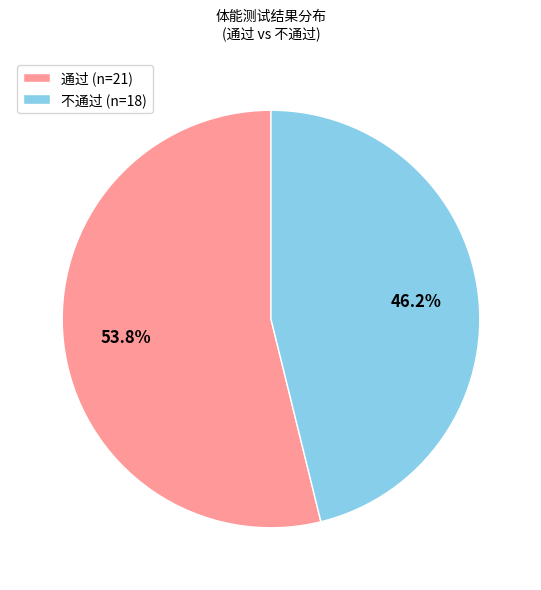

Which category has the smallest portion of the pie?

不通过